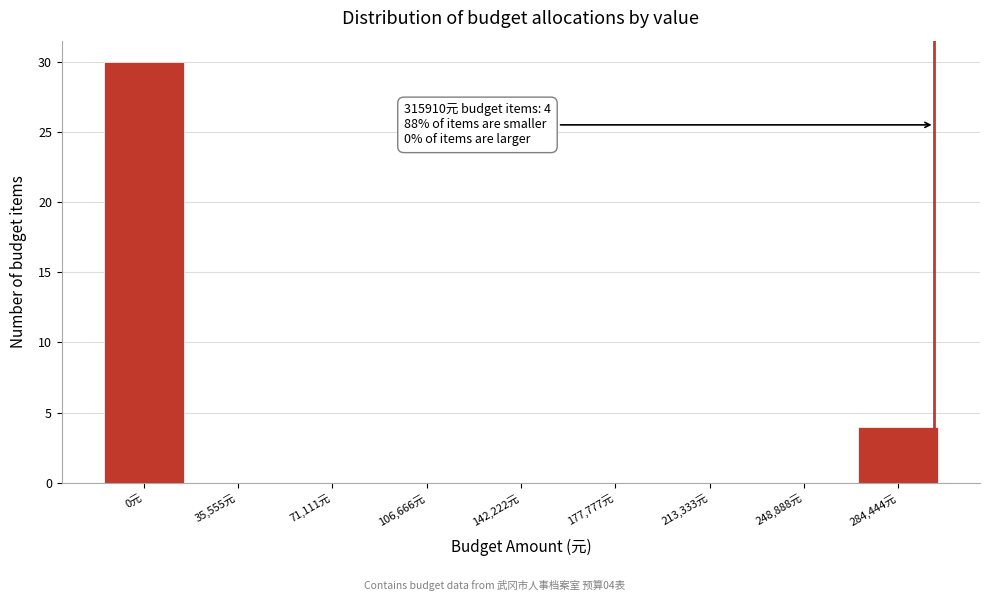

Reading right to left, what are all the values shown in this chart?

284,444元=4	248,888元=0	213,333元=0	177,777元=0	142,222元=0	106,666元=0	71,111元=0	35,555元=0	0元=30